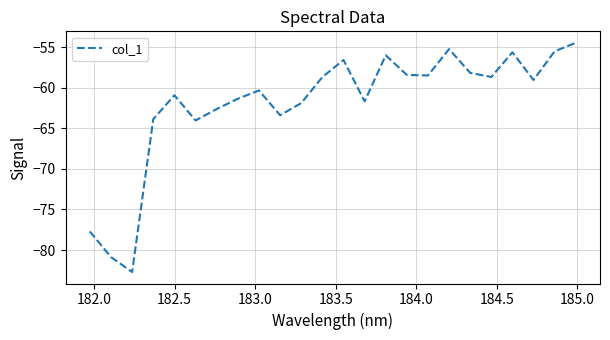

What is the difference between the maximum and minimum values?

28.3